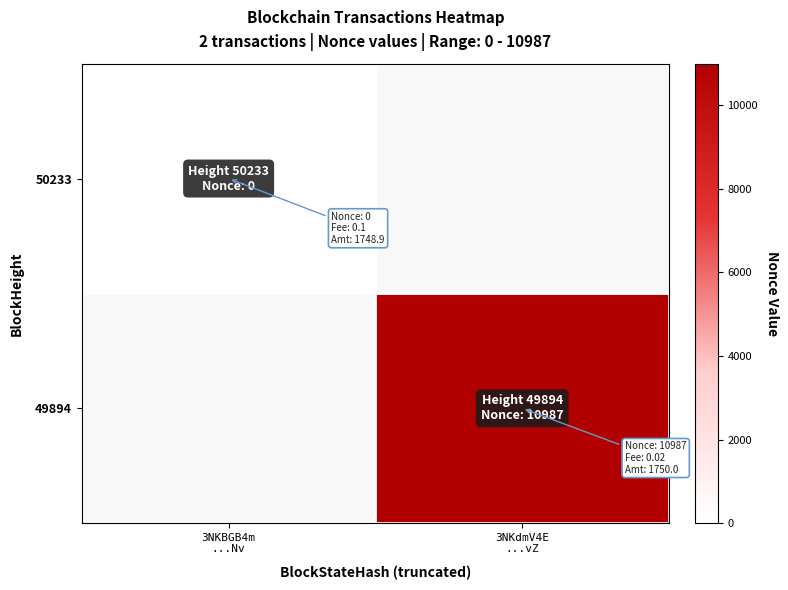

Rank the series at 3NKBGB4m ...Nv from lowest to highest value.

50233, 49894